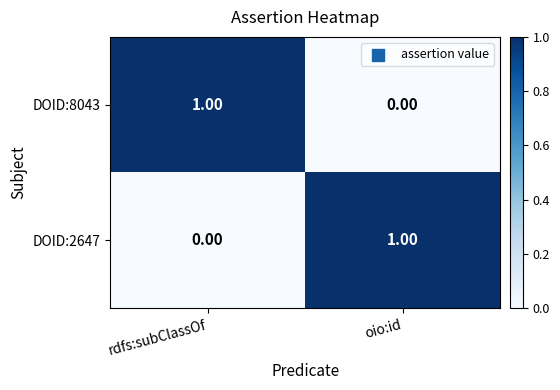

Where is DOID:8043 nearest to the value 0?

oio:id